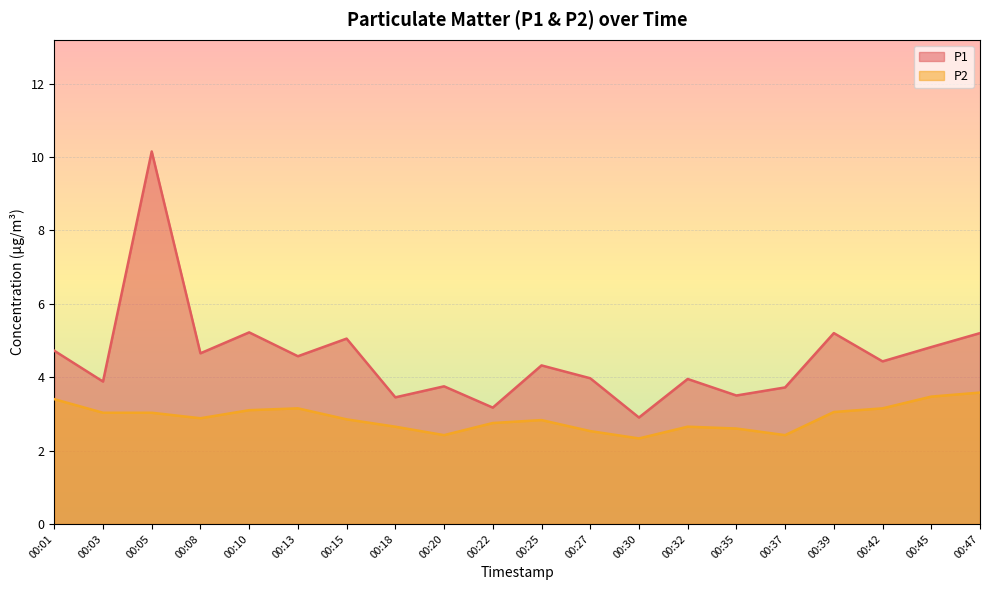

What is the value of the P1 point at the 6th from the left?

4.6